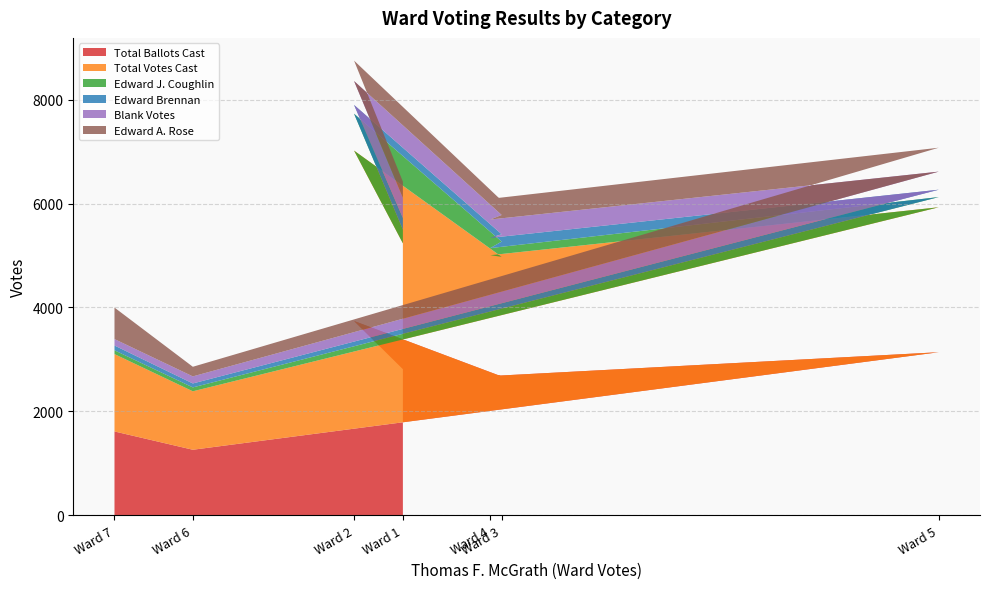

At which label does Total Ballots Cast reach its minimum?

Ward 6